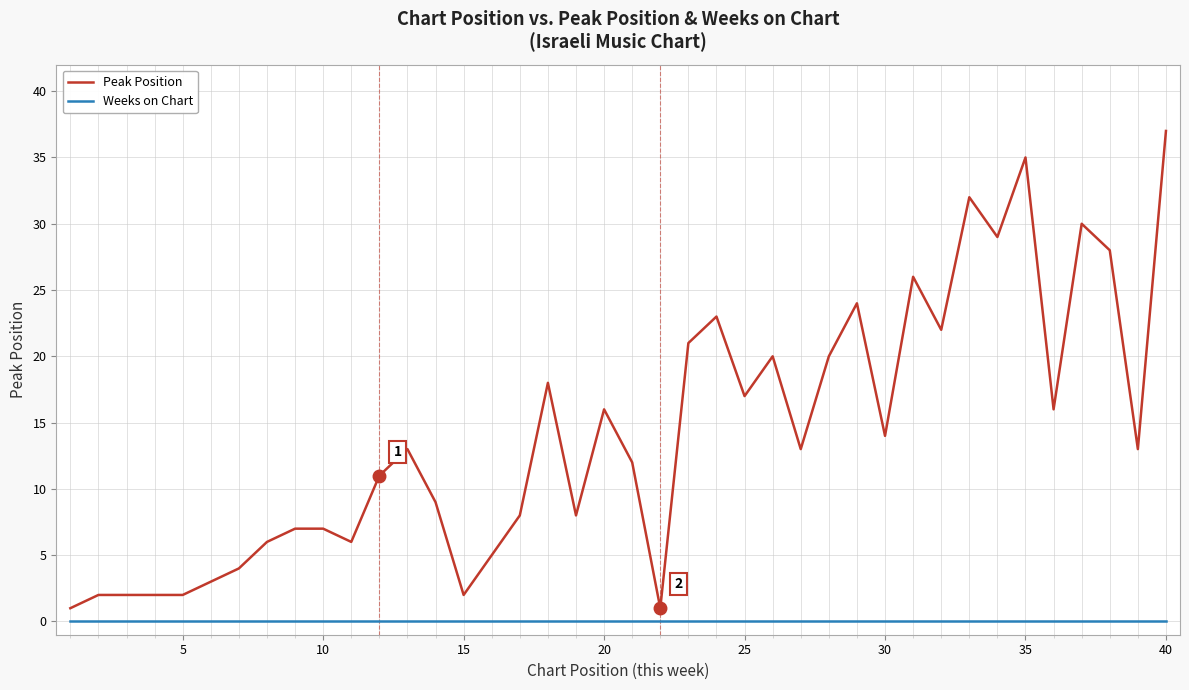

What is the maximum value for Peak Position?

37